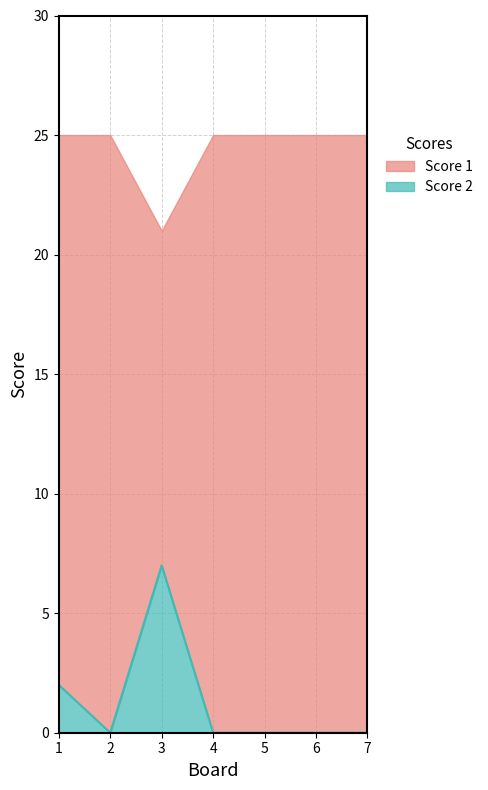

List the labels in order of value, largest first.

3, 1, 2, 4, 5, 6, 7